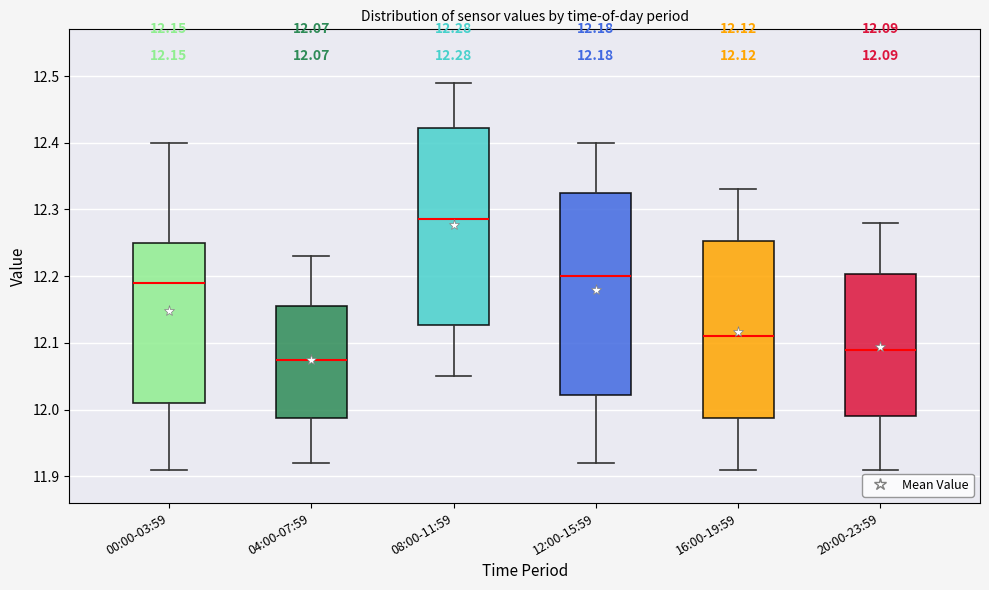

Which box's median line is the lowest?

04:00-07:59